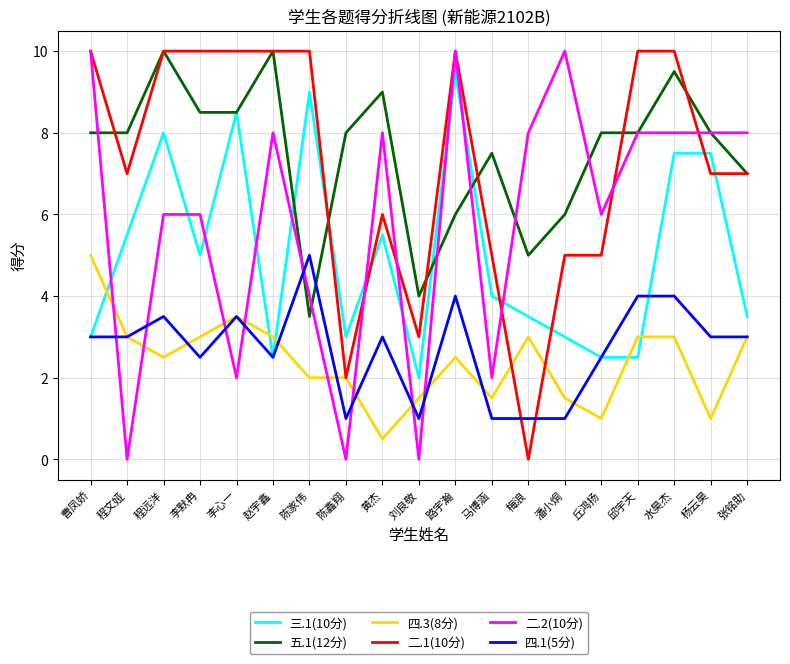

What is the average value of the 二.2(10分) series?

5.9